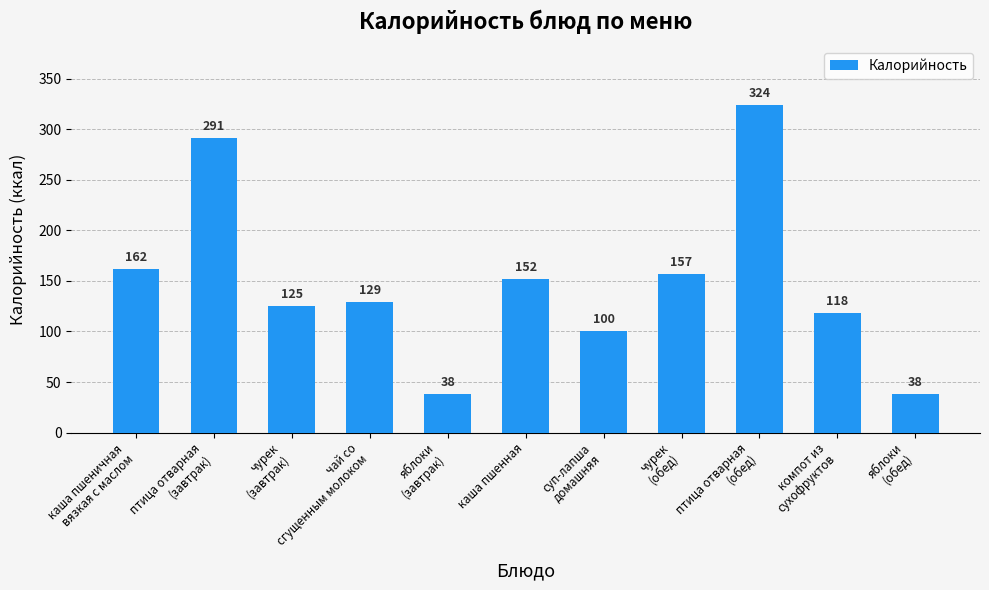

What is the difference between the values at чурек
(завтрак) and чурек
(обед)?

32